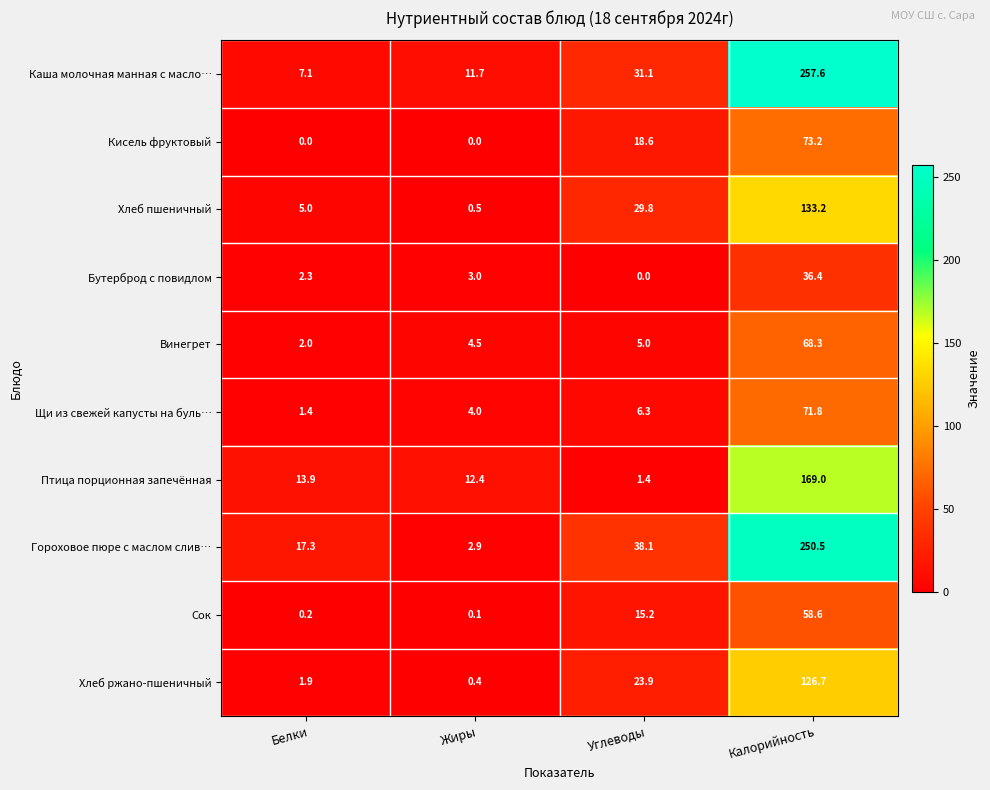

What is the sum of the Сок values at Белки and Углеводы?

15.4